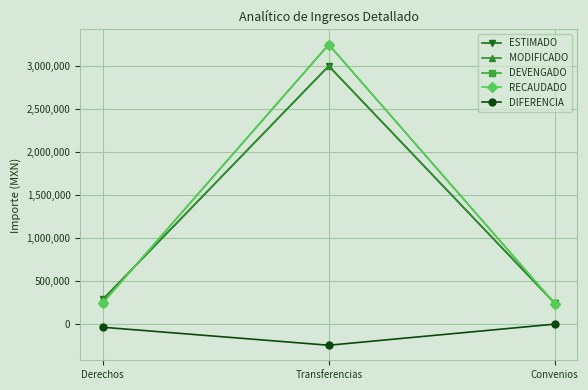

Reading left to right, what are all the values shown in this chart?

ESTIMADO: Derechos=283000.0	Transferencias=3000000.0	Convenios=240000.0
MODIFICADO: Derechos=283000.0	Transferencias=3000000.0	Convenios=240000.0
DEVENGADO: Derechos=242484.0	Transferencias=3250000.0	Convenios=235509.0
RECAUDADO: Derechos=242484.0	Transferencias=3250000.0	Convenios=235509.0
DIFERENCIA: Derechos=-40516.0	Transferencias=-250000.0	Convenios=-4491.0